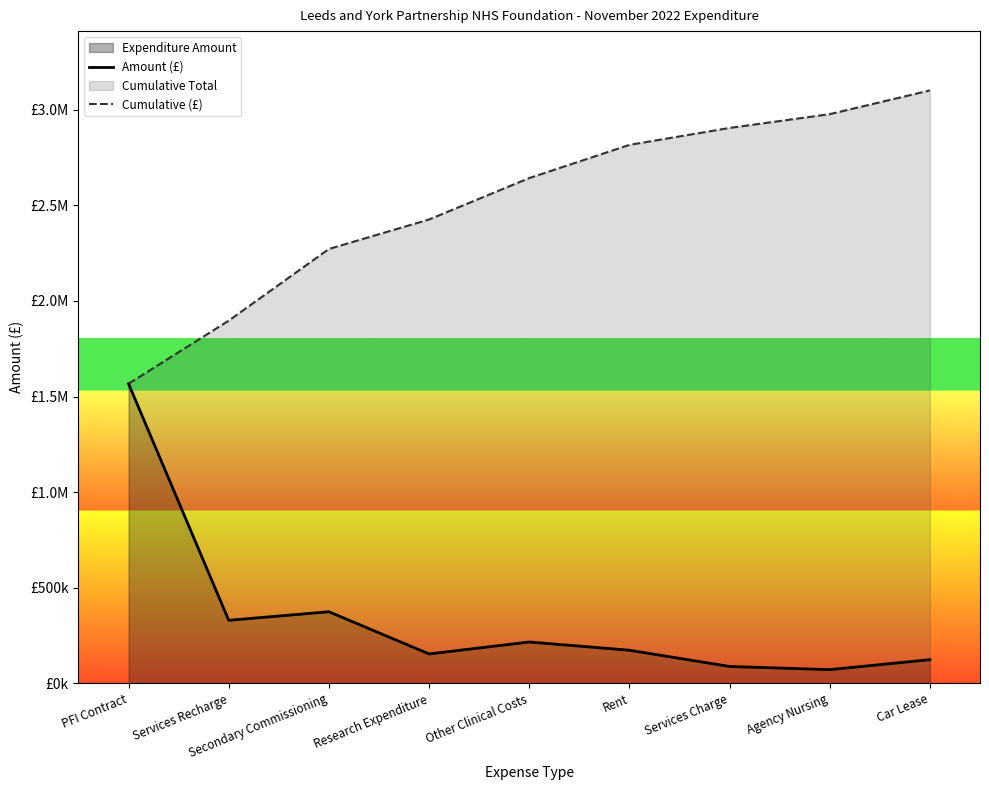

What is the label of the 2nd point from the right?

Agency Nursing